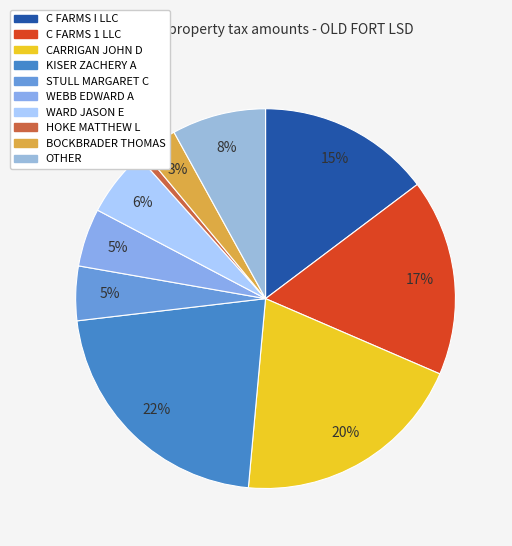

What is the largest slice in the pie chart?

KISER ZACHERY A